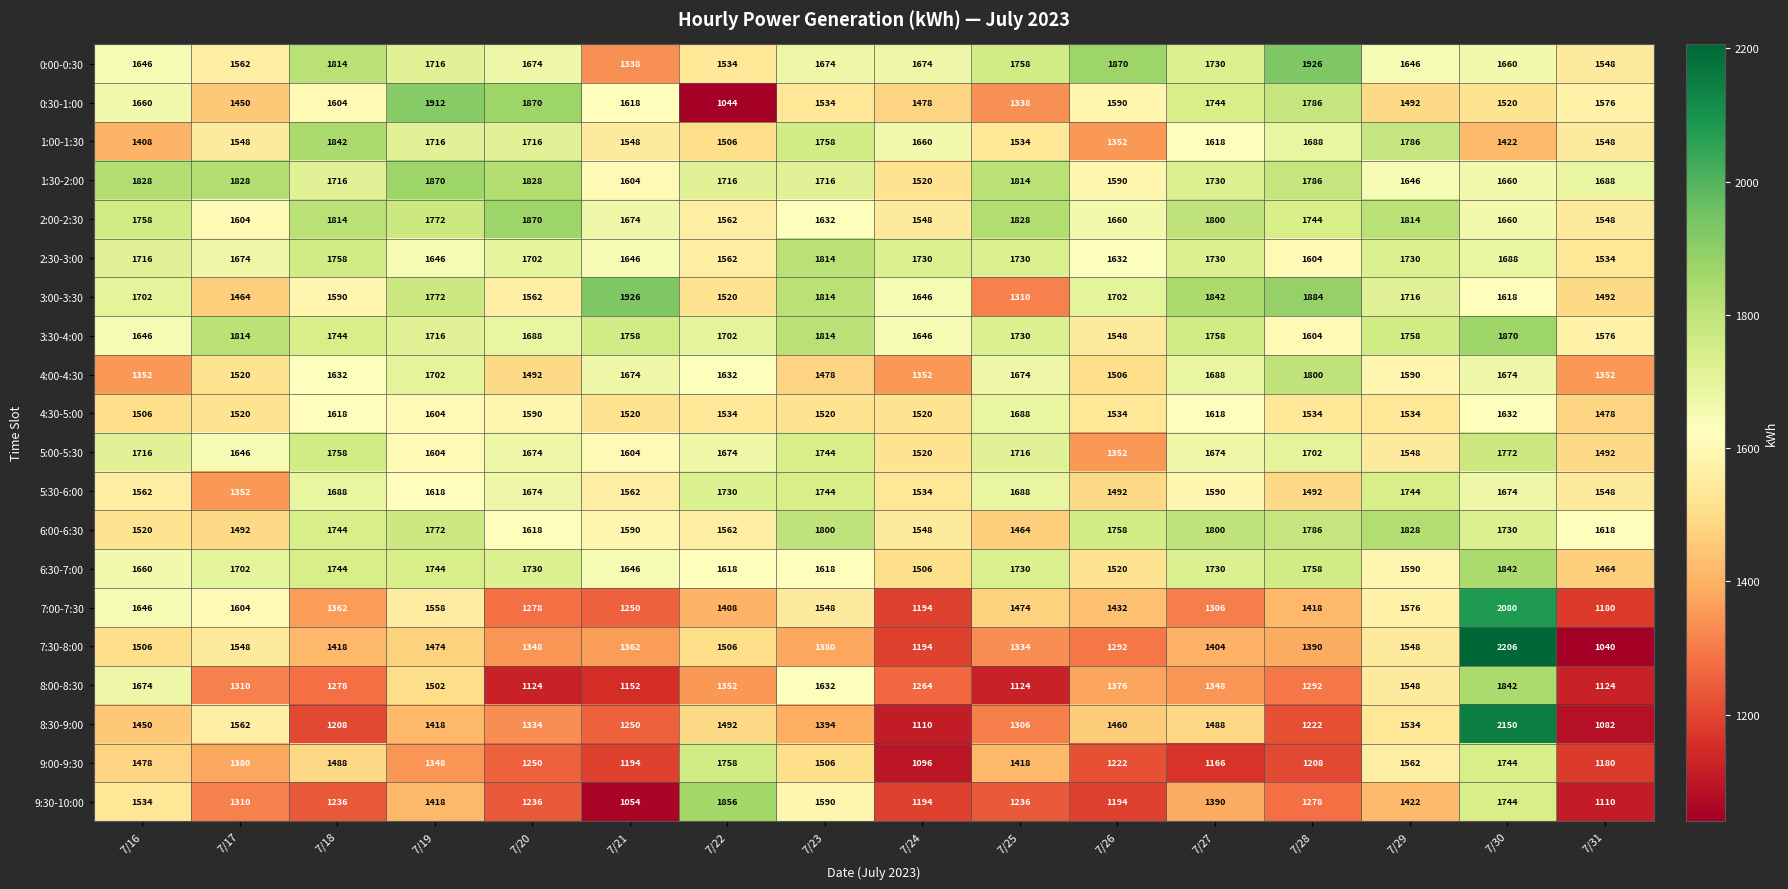

Rank the categories by 0:30-1:00 value from lowest to highest.

7/22, 7/25, 7/17, 7/24, 7/29, 7/30, 7/23, 7/31, 7/26, 7/18, 7/21, 7/16, 7/27, 7/28, 7/20, 7/19